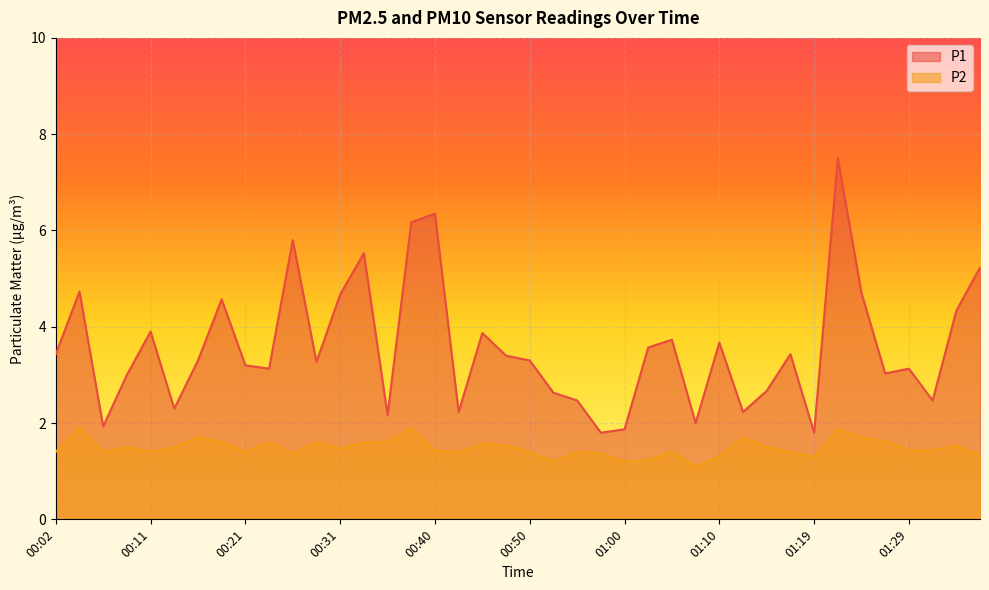

True or false: P2 and P1 cross at least once.

False